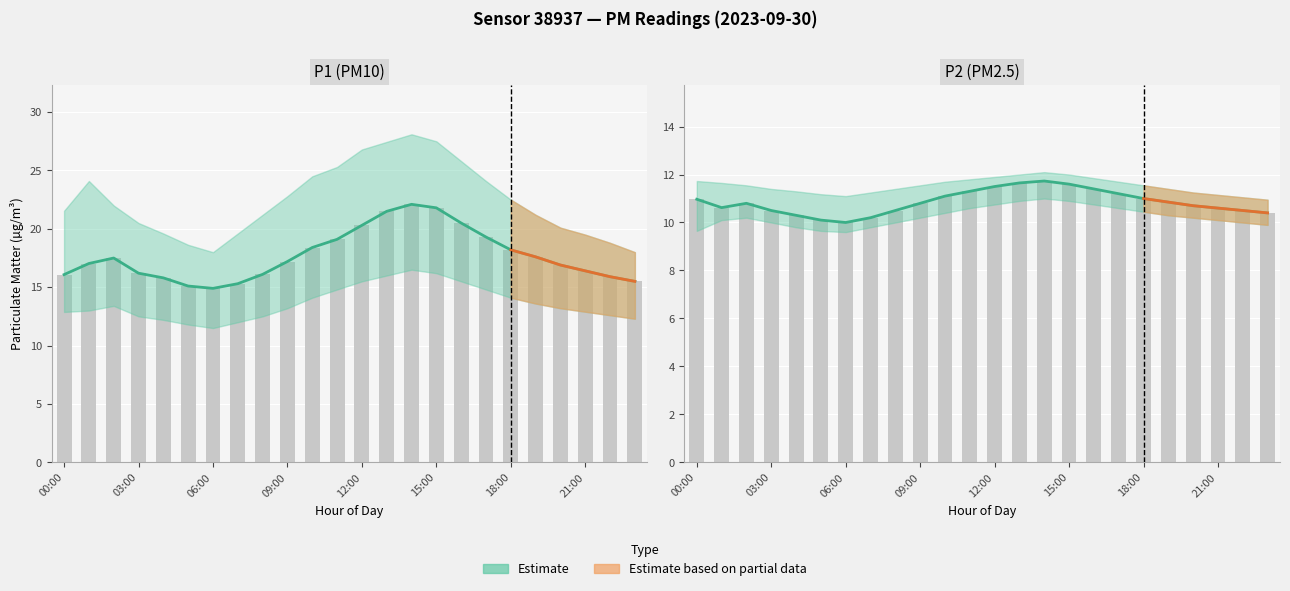

Which has a higher value, 19:00 or 22:00?

19:00